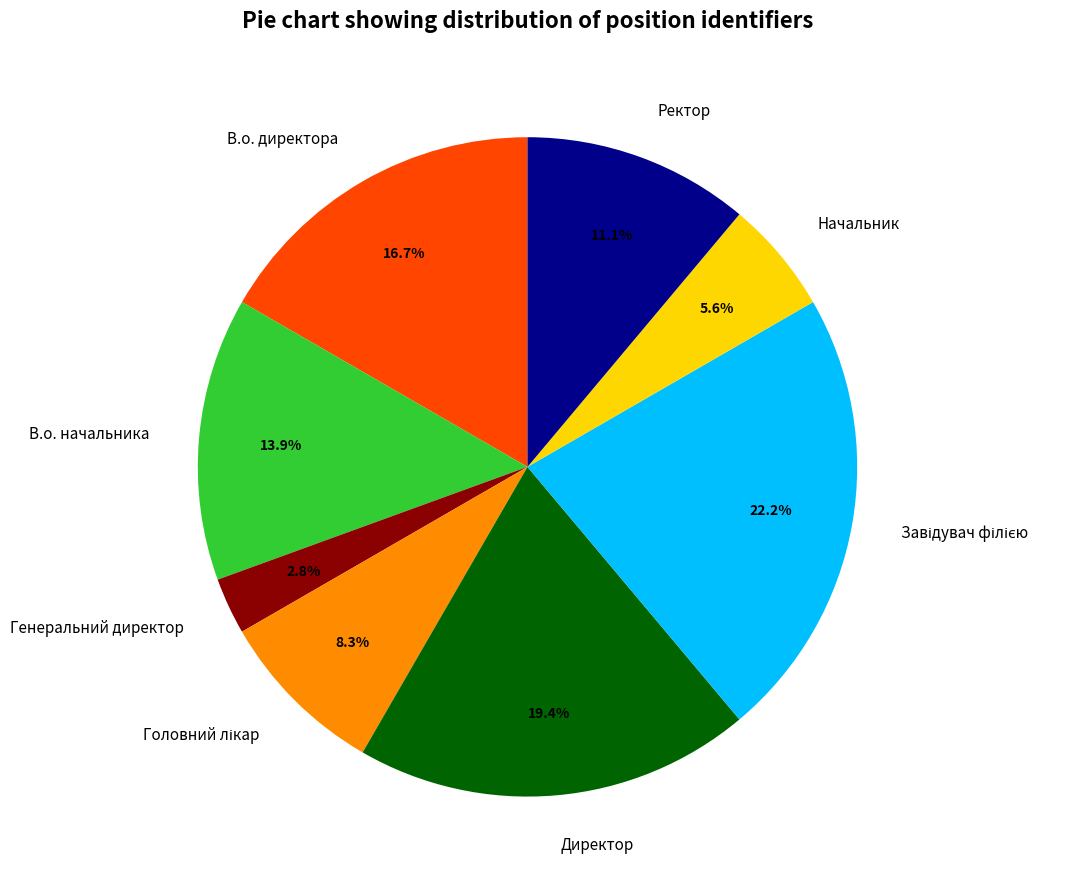

True or false: Ректор accounts for 11% of the total.

True